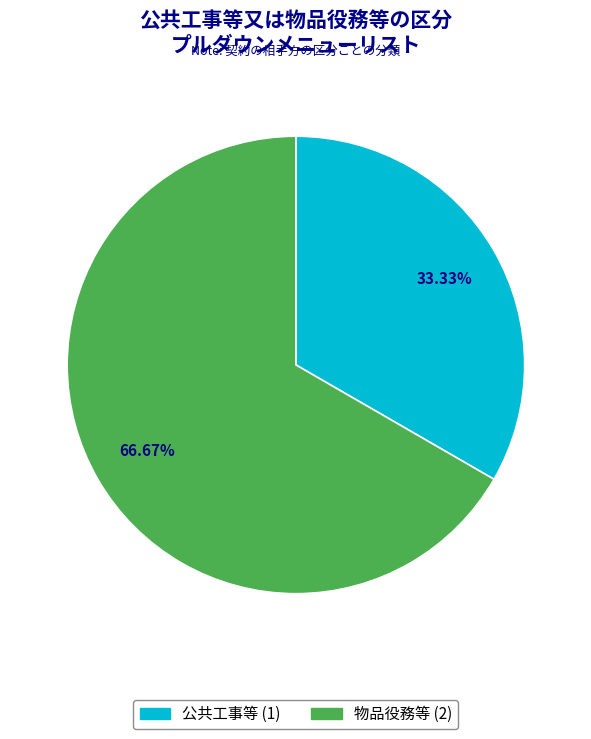

Approximately how many times larger is the value at 公共工事等 compared to 物品役務等?

0.5